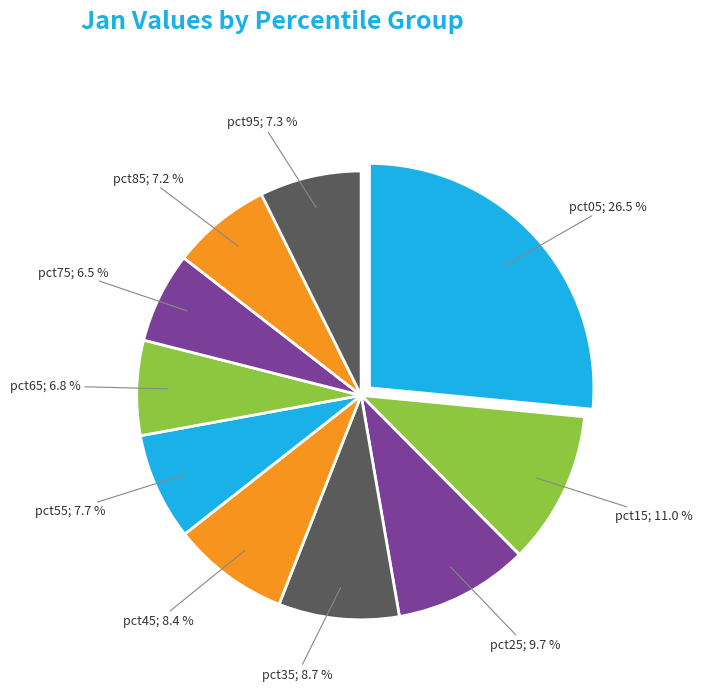

Which slice is the largest?

pct05